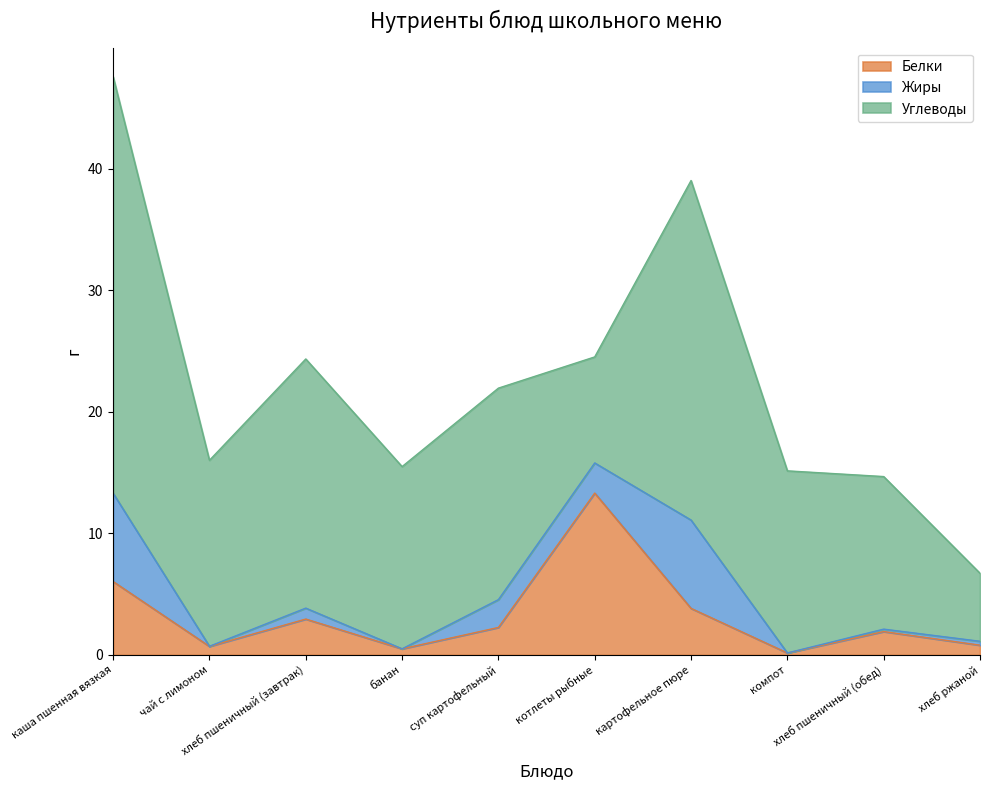

Reading left to right, transcribe all the data shown in this chart.

Белки: каша пшенная вязкая=6.0	чай с лимоном=0.7	хлеб пшеничный (завтрак)=3.0	банан=0.5	суп картофельный=2.3	котлеты рыбные=13.3	картофельное пюре=3.8	компот=0.2	хлеб пшеничный (обед)=1.9	хлеб ржаной=0.8
Жиры: каша пшенная вязкая=7.3	чай с лимоном=0.0	хлеб пшеничный (завтрак)=0.9	банан=0.0	суп картофельный=2.3	котлеты рыбные=2.5	картофельное пюре=7.3	компот=0.0	хлеб пшеничный (обед)=0.2	хлеб ржаной=0.3
Углеводы: каша пшенная вязкая=34.3	чай с лимоном=15.3	хлеб пшеничный (завтрак)=20.5	банан=15.0	суп картофельный=17.4	котлеты рыбные=8.7	картофельное пюре=27.9	компот=15.0	хлеб пшеничный (обед)=12.6	хлеб ржаной=5.6